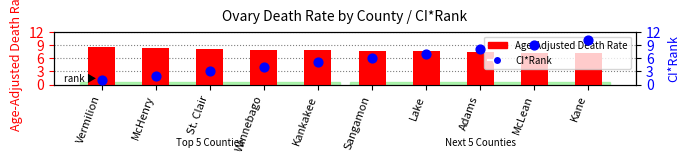

What are all the series names shown in the legend?

Age-Adjusted Death Rate, CI*Rank